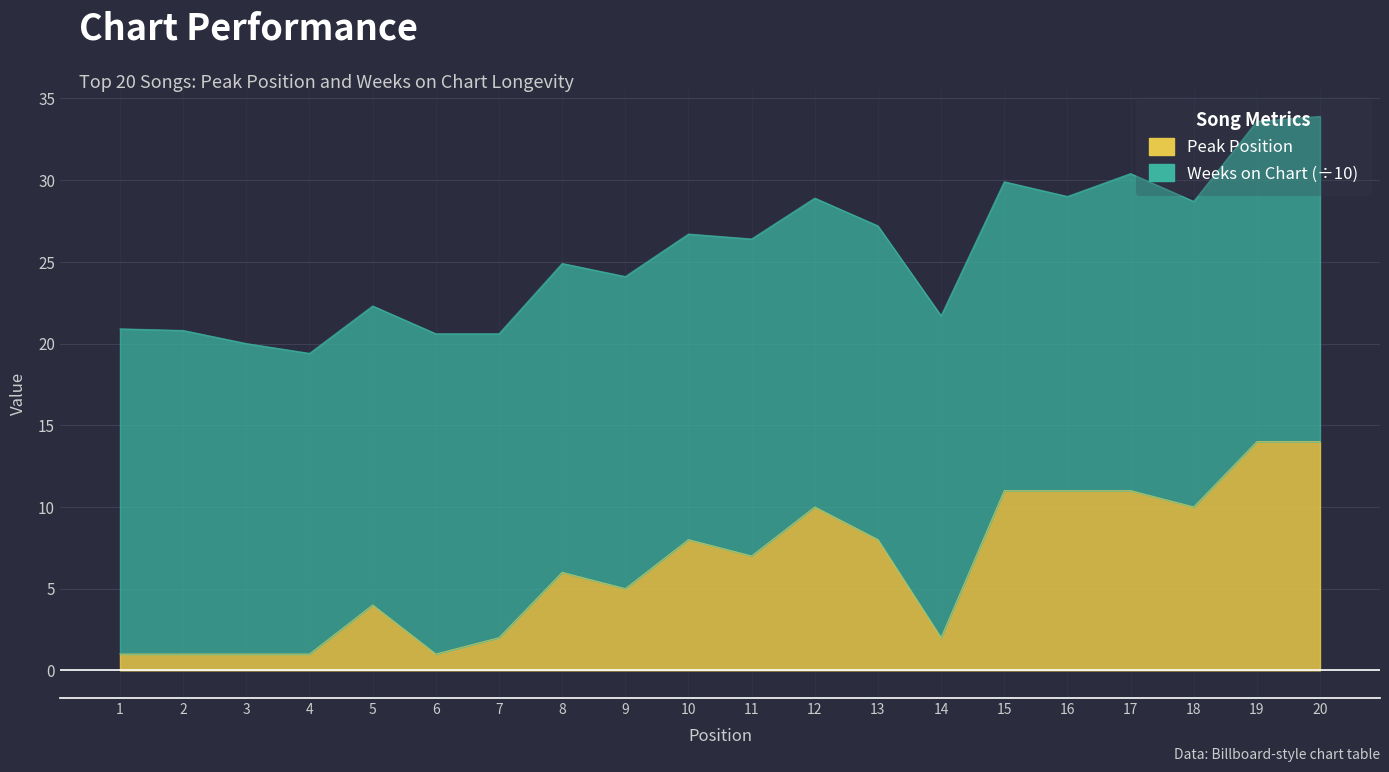

At which label is the value closest to 7?

11